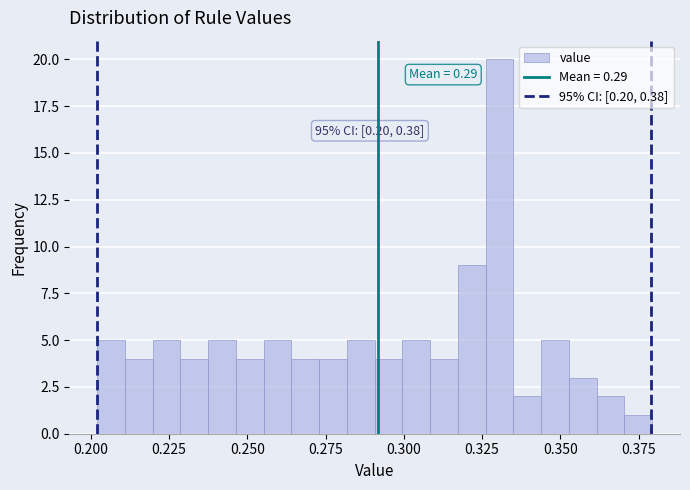

Around what value on the x-axis is the tallest bar? Give the approximate position of its centre, as read against the axis.

0.330